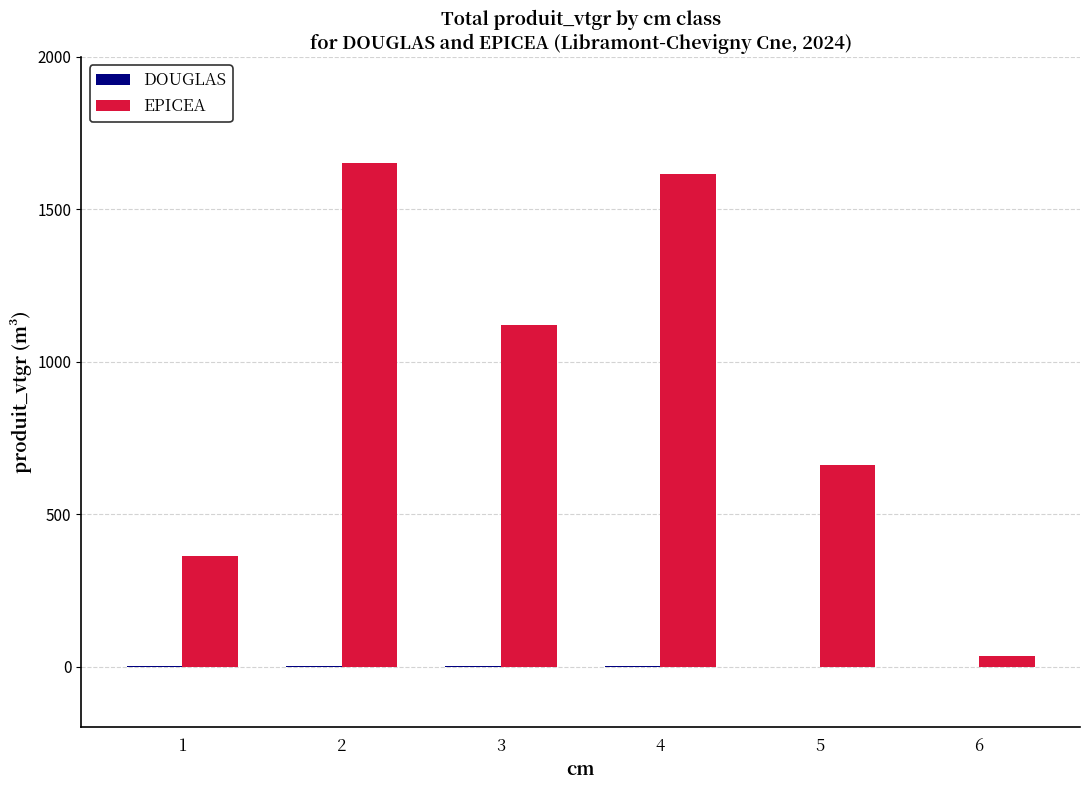

How many groups of bars are there?

6